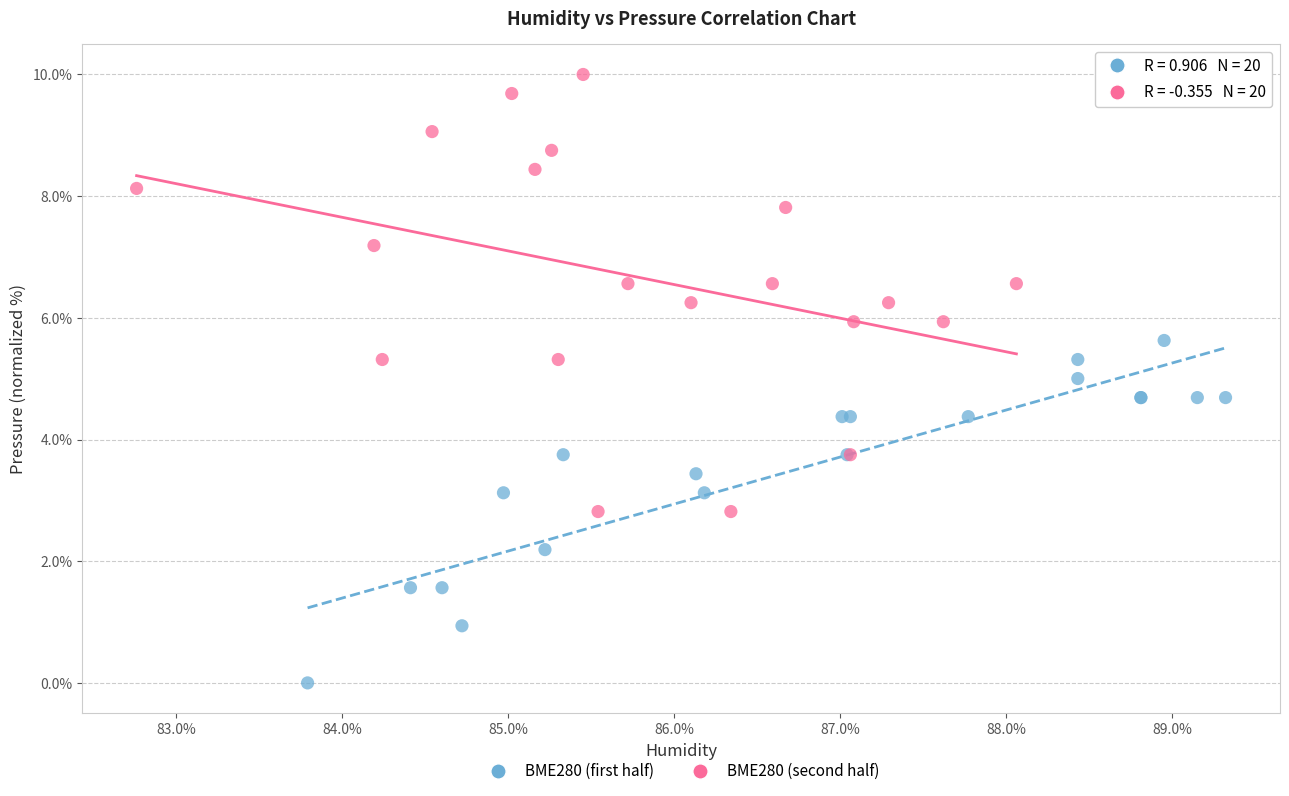

Which series contains the lowest Y value?

BME280 (first half)